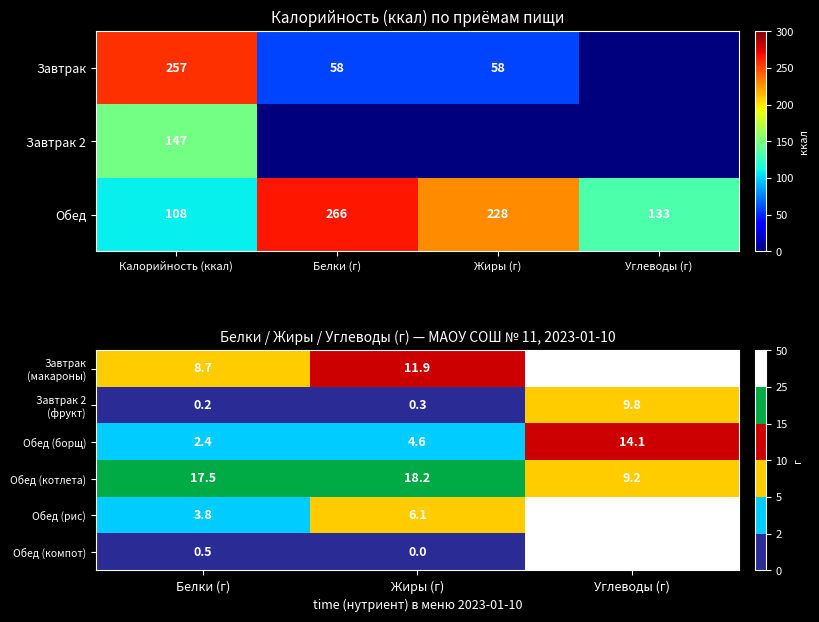

Is the value of Обед (компот) at Жиры (г) greater than the value of Обед (рис) at Жиры (г)?

No